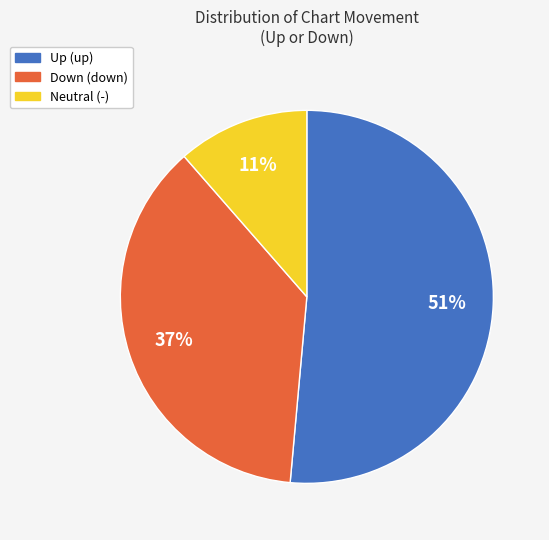

To the nearest percent, what is the average slice percentage?

33%